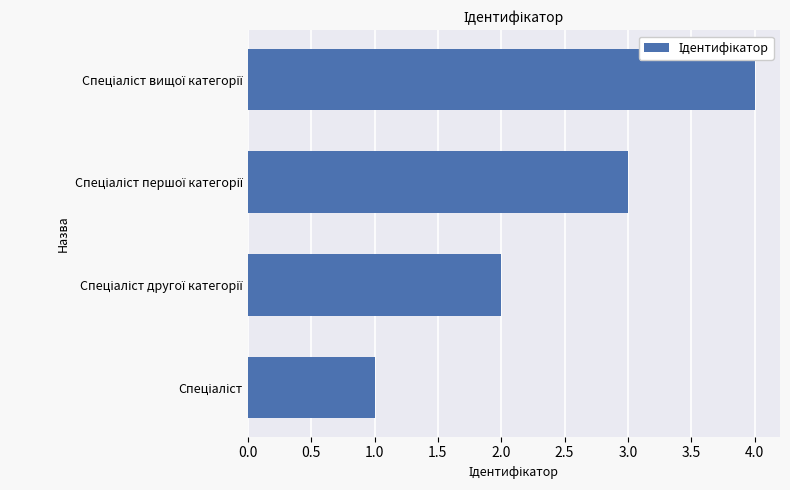

What is the maximum value shown in the chart?

4